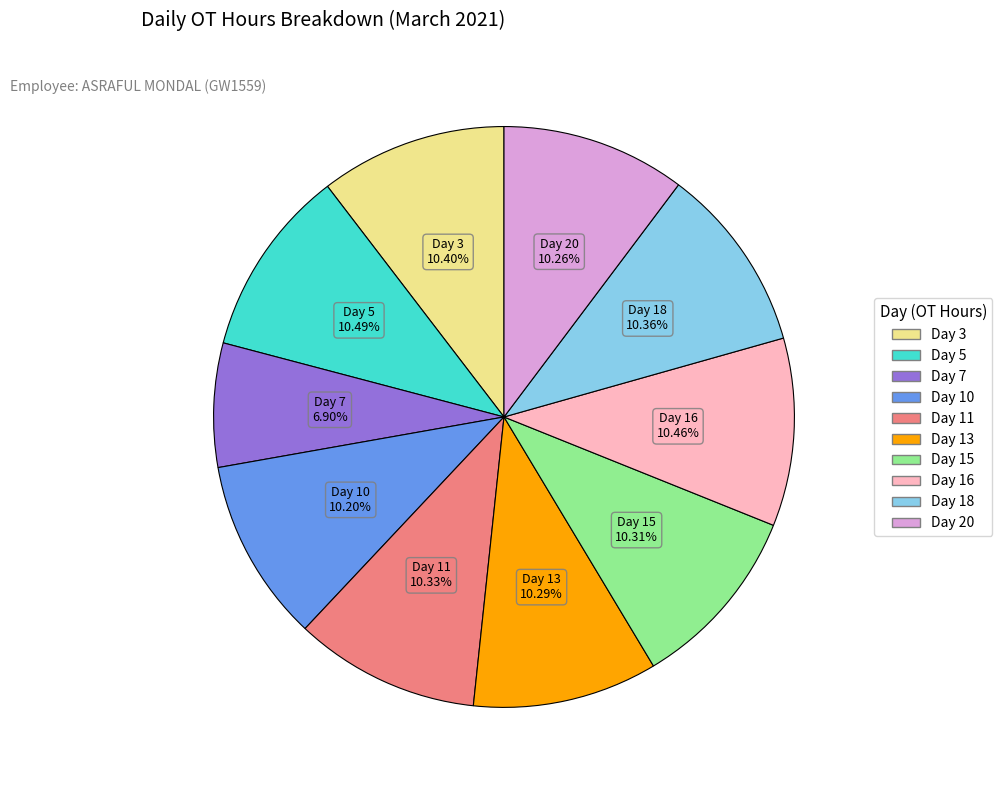

What is the smallest slice in the pie chart?

Day 7